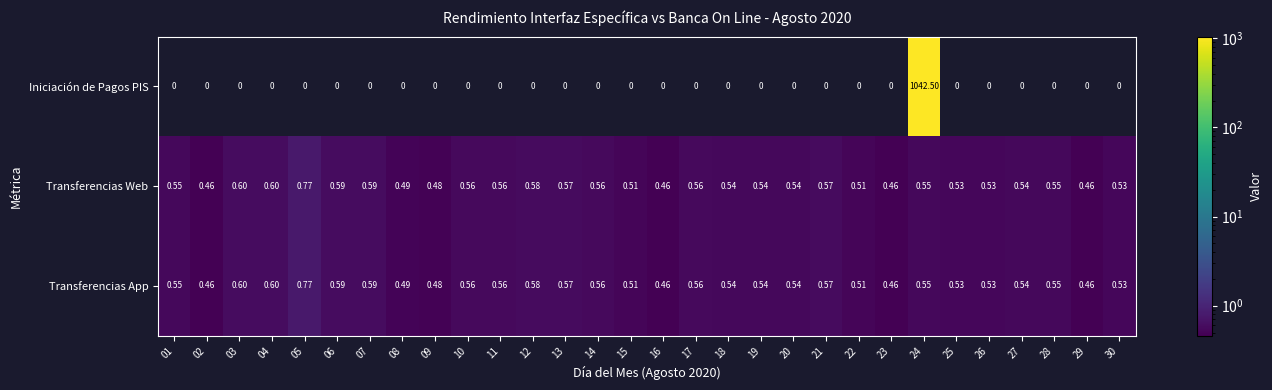

Which series has the widest spread of values?

Iniciación de Pagos PIS